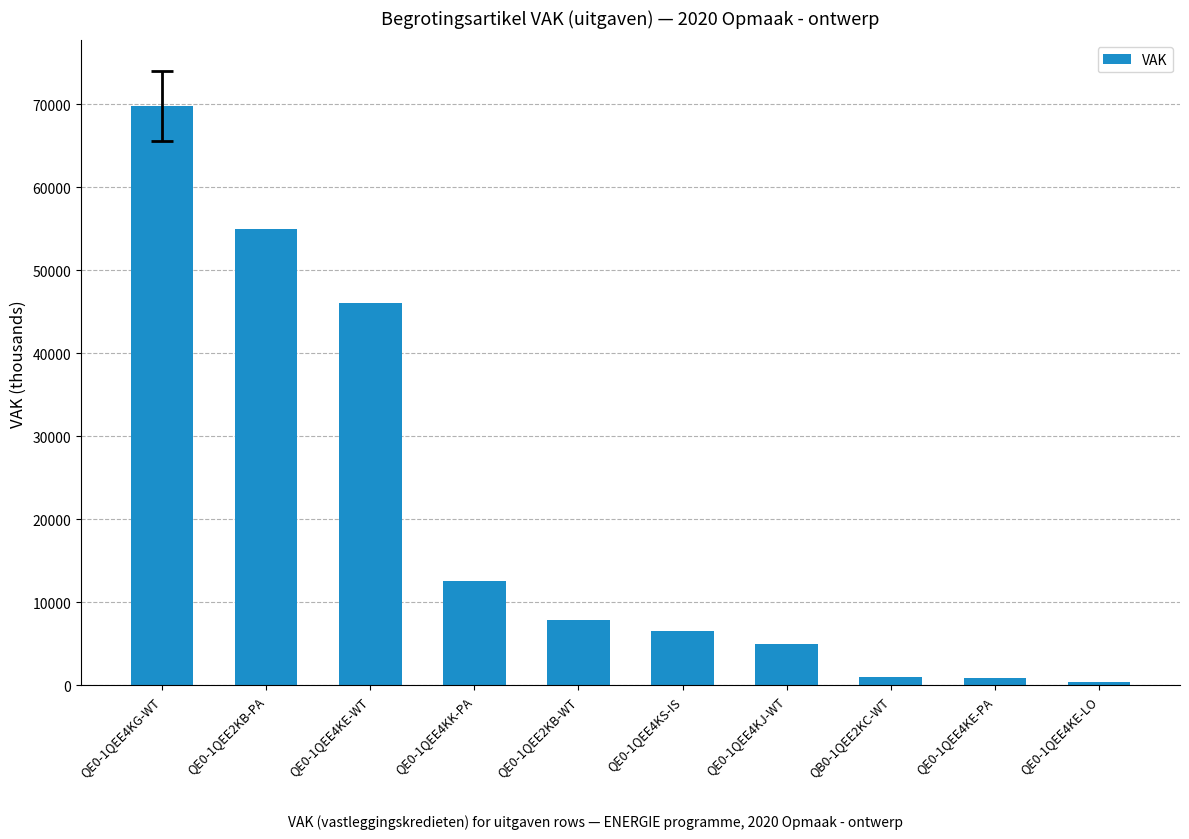

At which label is the value closest to 35077?

QE0-1QEE4KE-WT